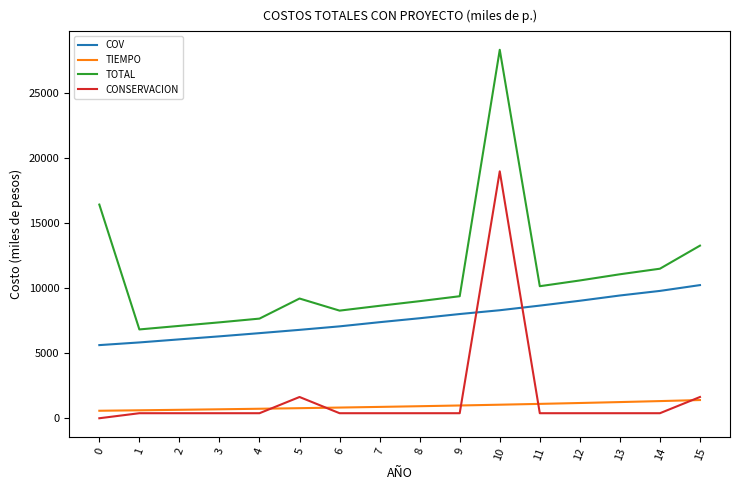

Where is the first local minimum for TOTAL?

1